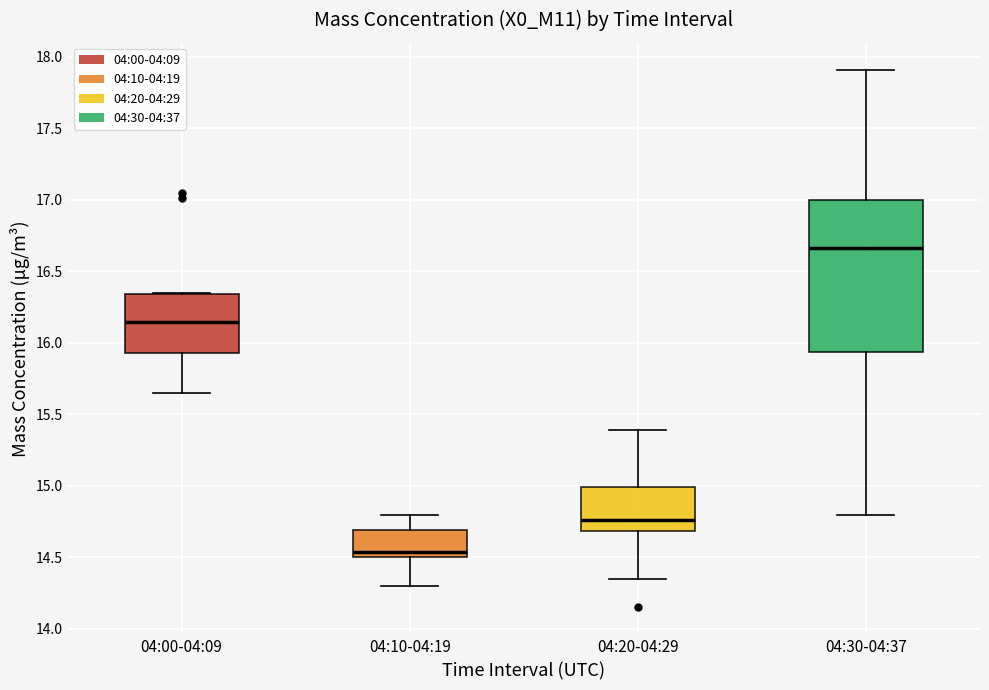

Comparing the boxes themselves (not the whiskers), which one is the tallest?

04:30-04:37